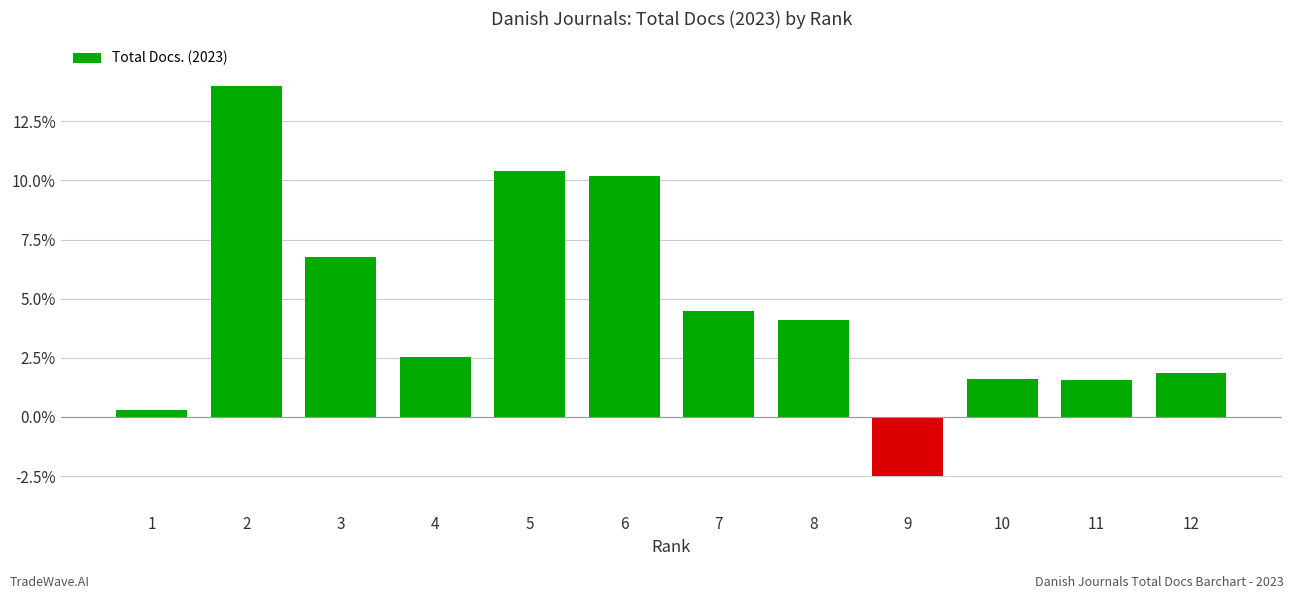

What is the difference between the maximum and second lowest values?

13.7